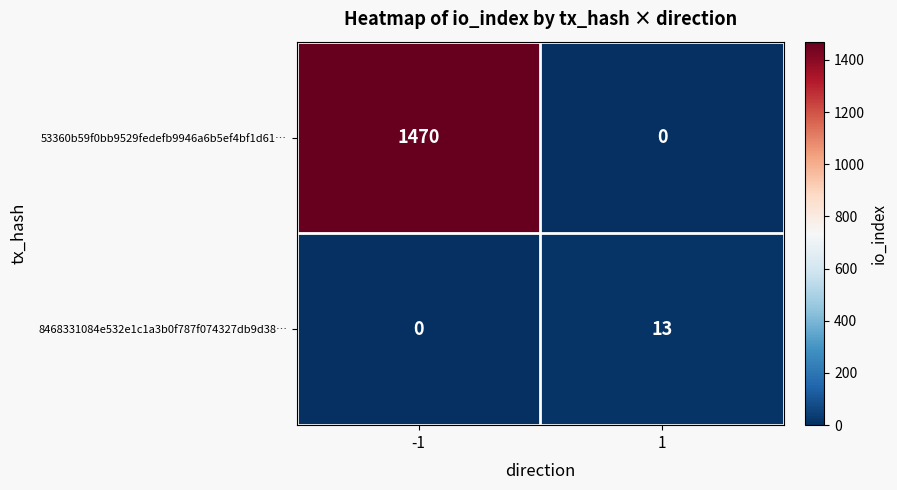

What is the total value across all series at -1?

1470